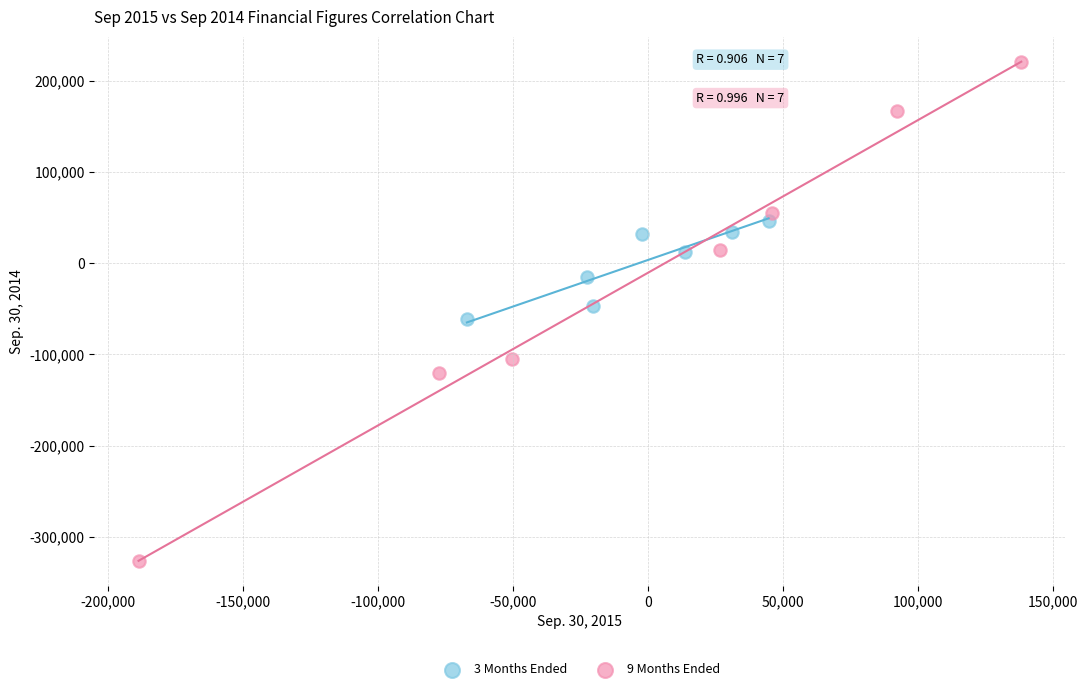

Which series reaches the minimum Y coordinate?

9 Months Ended